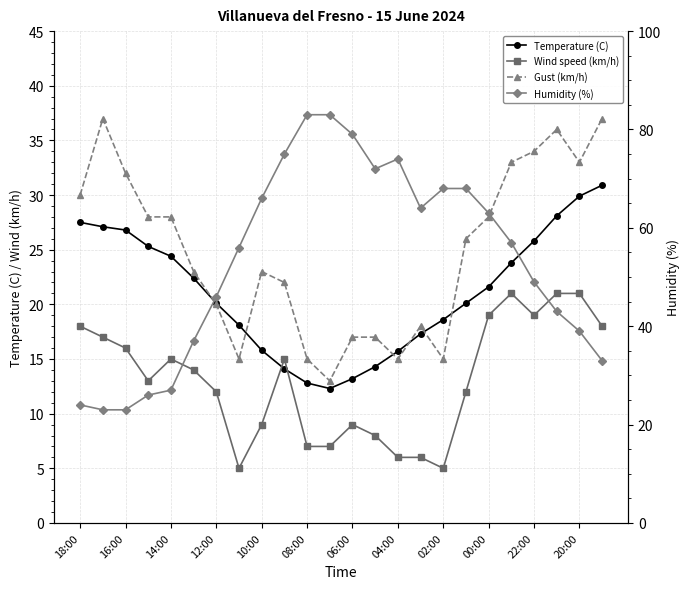

How many lines are shown in the chart?

4